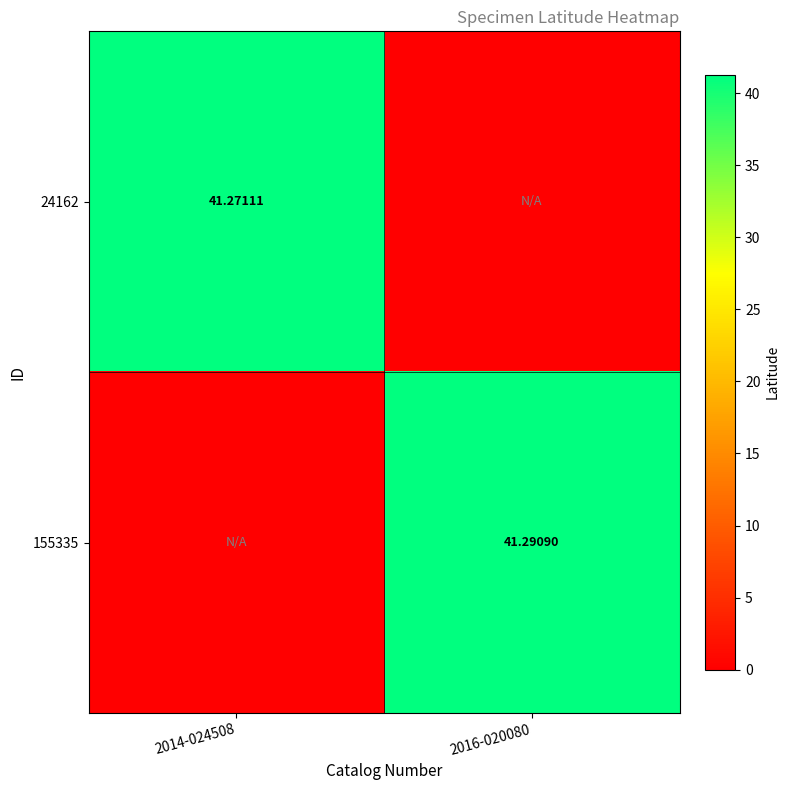

Is it true that 24162 equals 62.2 at 2014-024508?

False